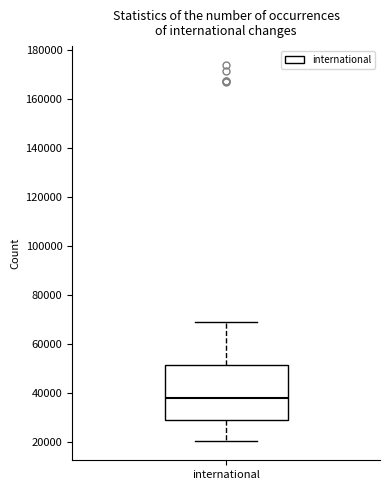

Transcribe this box plot: give where the median line is, the range the box spans, and where the two whiskers end, as read against the y-axis. The values are not printed on the chart, so give them approximately, as read against the axis.

median 38000, box 30000 to 52000, whiskers 20000 to 70000